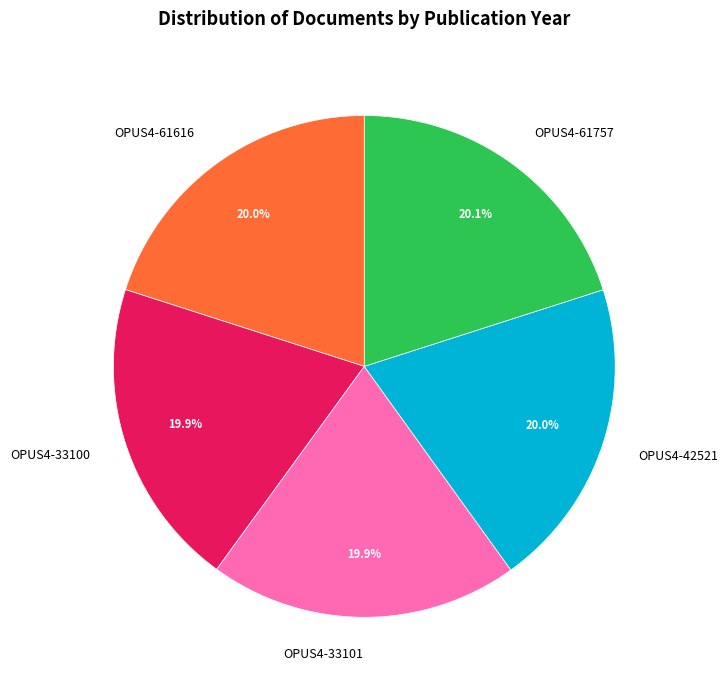

What is the ratio of the value at OPUS4-33101 to the value at OPUS4-61616?

1.0